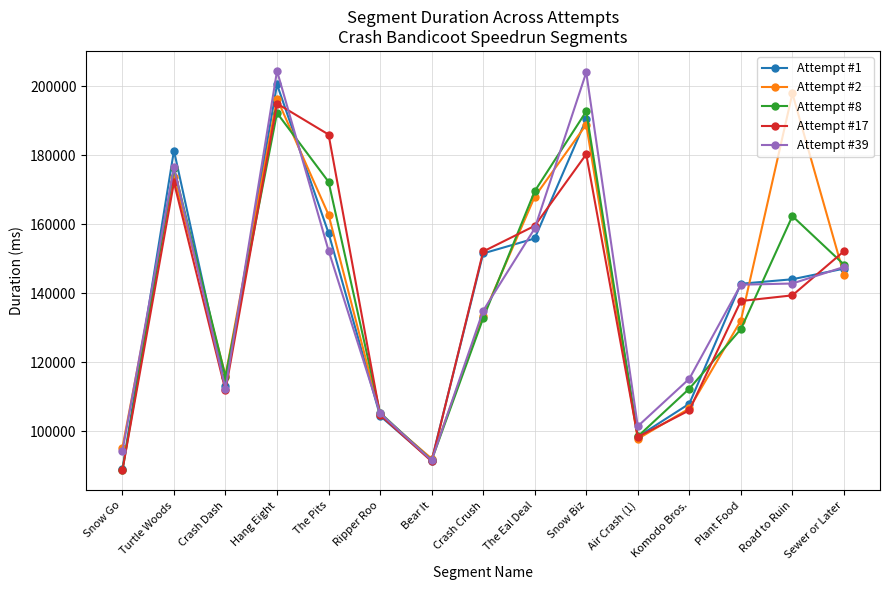

What is the value of the Attempt #2 point at the 5th from the left?

162765